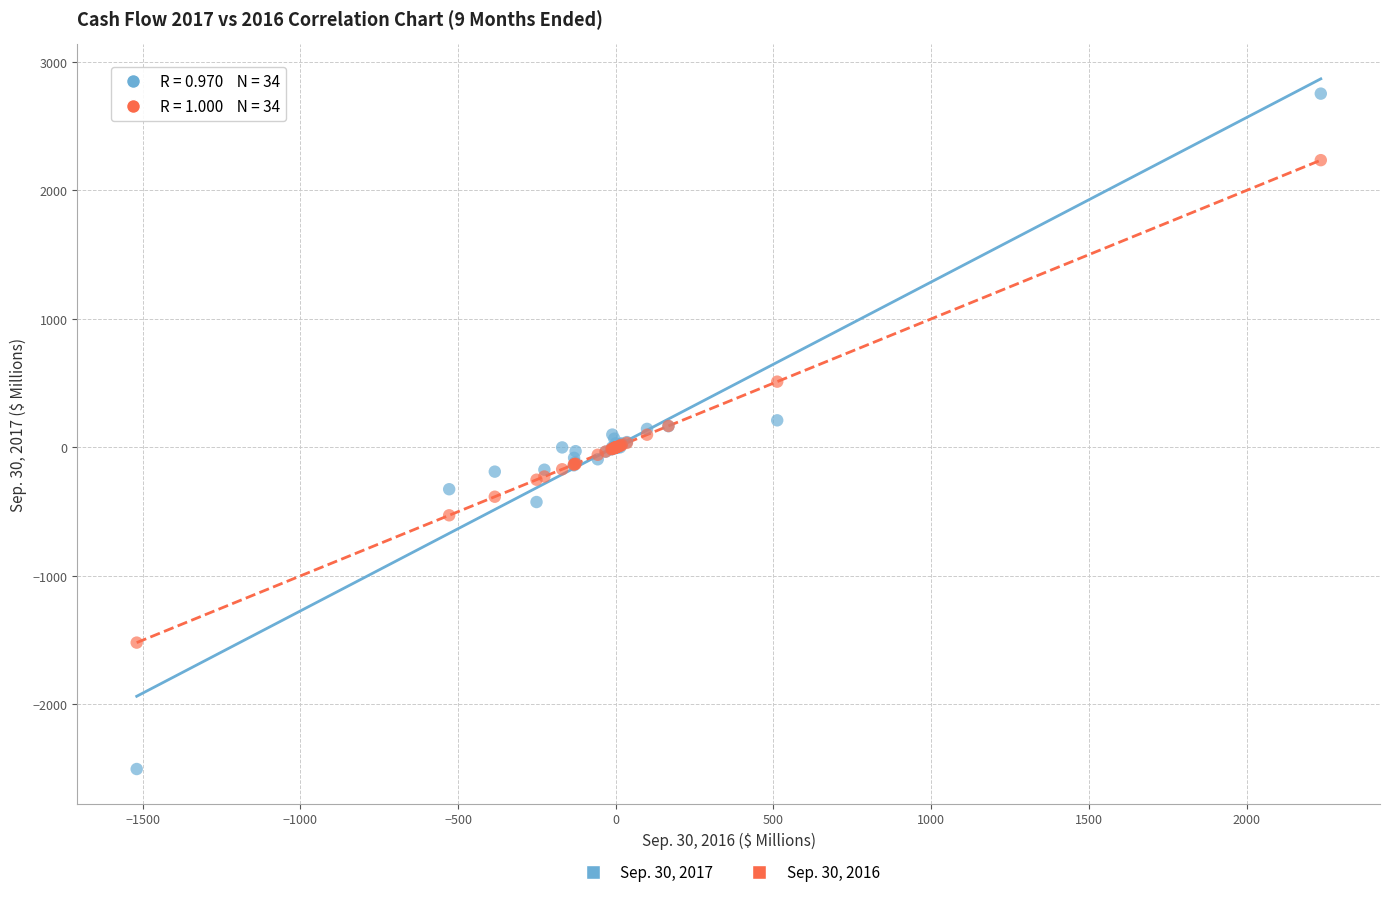

Which series contains the lowest Y value?

Sep. 30, 2017